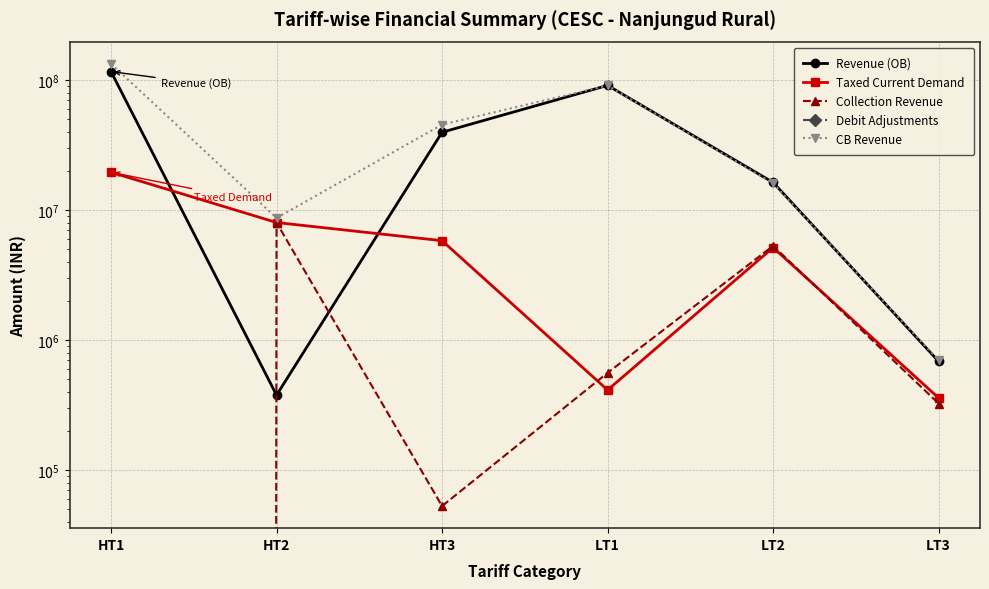

What is the spread (max minus min) of values at LT2?

16364227.5